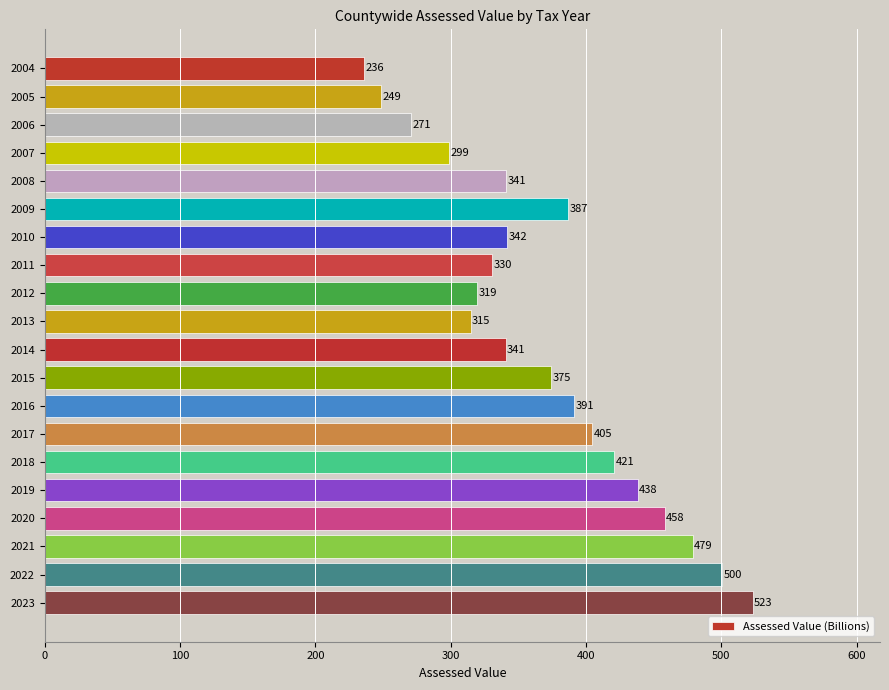

Are the bars grouped side by side (vs. stacked)?

No